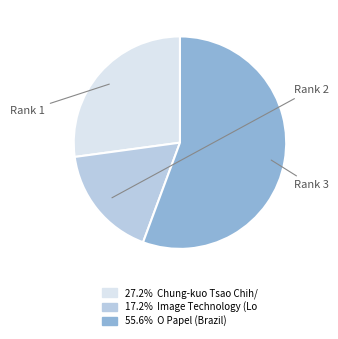

How many slices are in this pie chart?

3